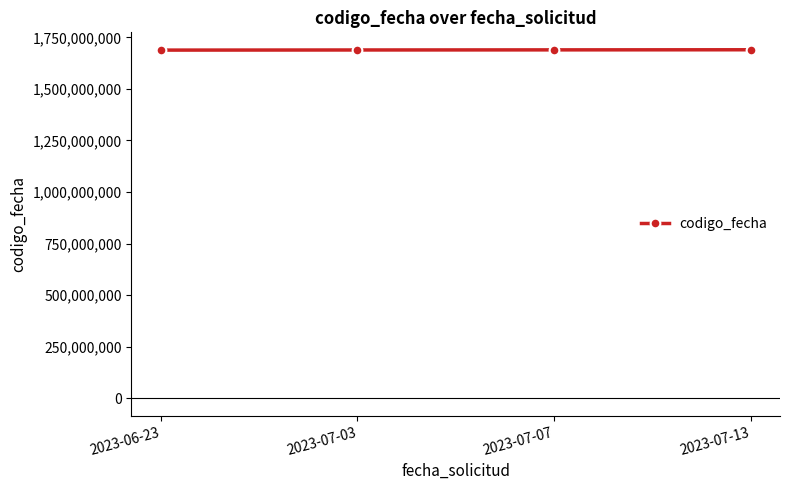

True or false: the data shows 645777886 at 2023-07-13.

False